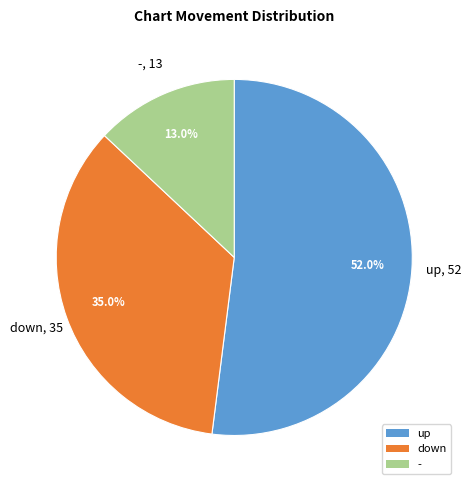

To the nearest percent, what percentage of the pie is up?

52%